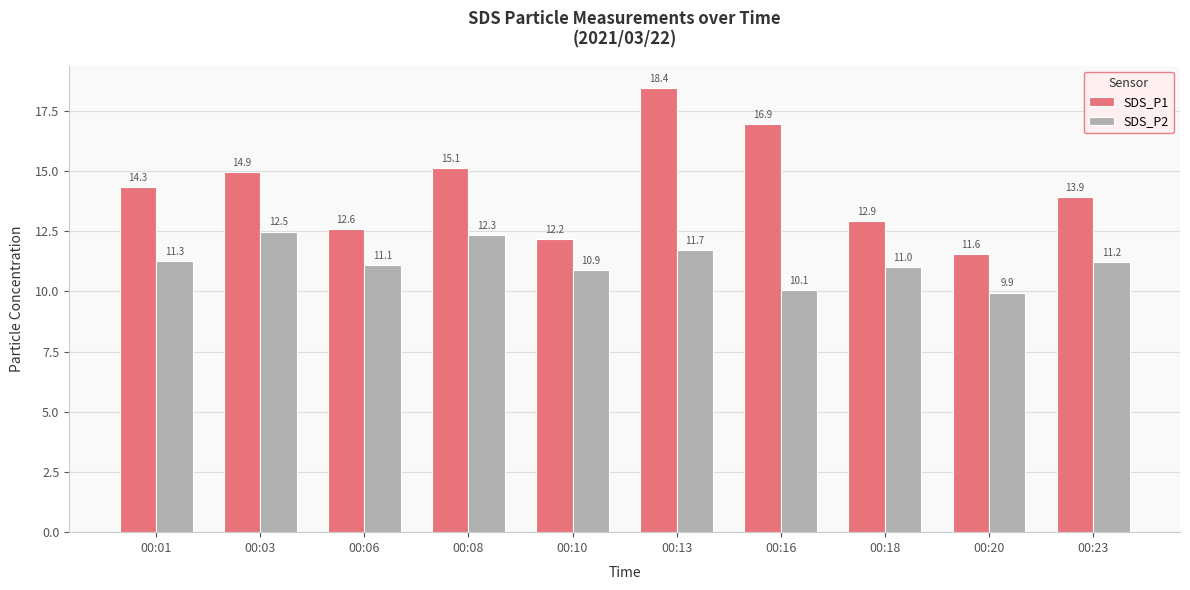

The SDS_P2 series shows 17.7 at 00:23. True or false?

False